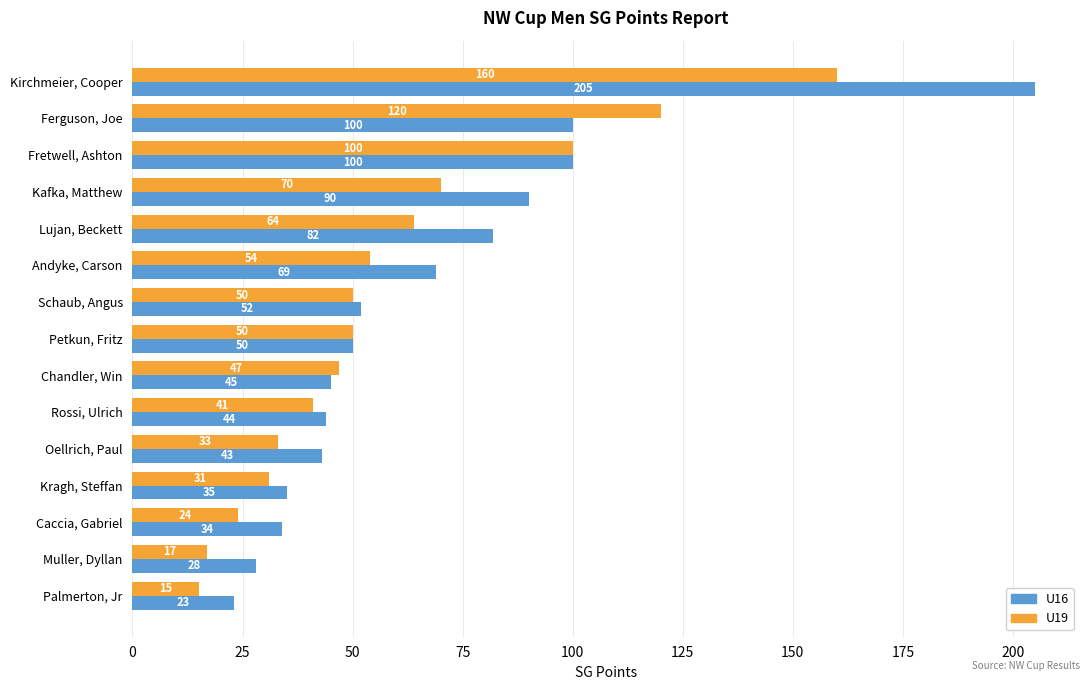

What is the minimum value for U19?

15